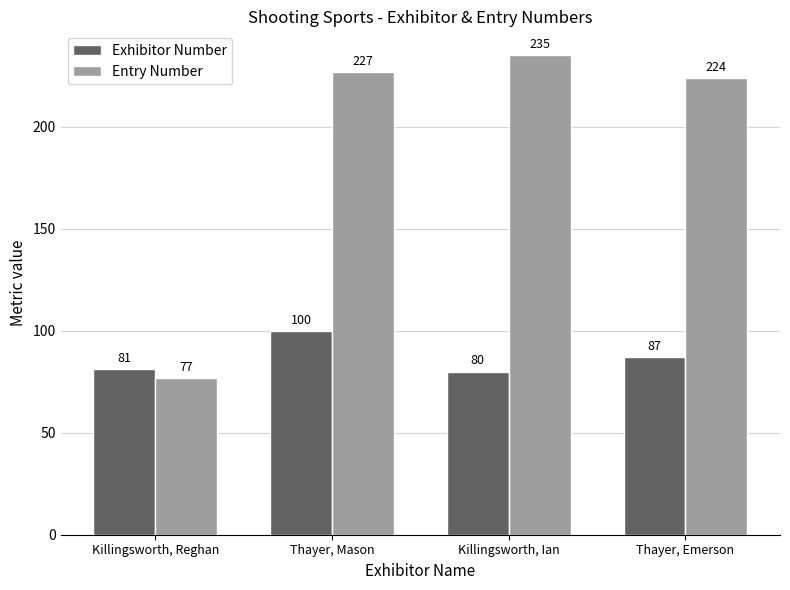

How many values in the Entry Number series are below 227?

2